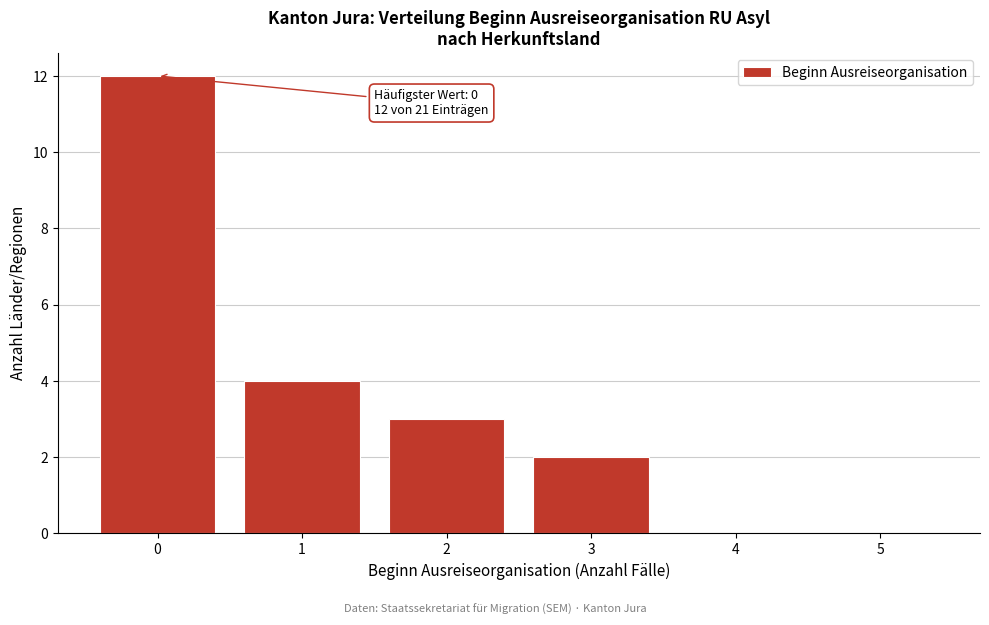

Which range on the x-axis has the tallest bar?

-0.5 to 0.5